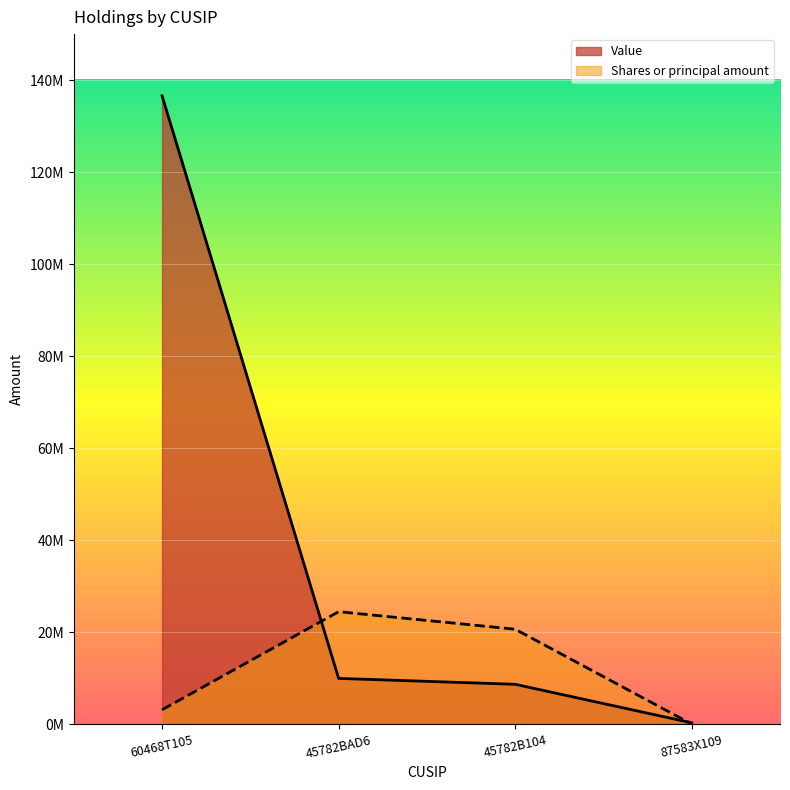

What is the value of the Value point at the 4th from the left?

303581